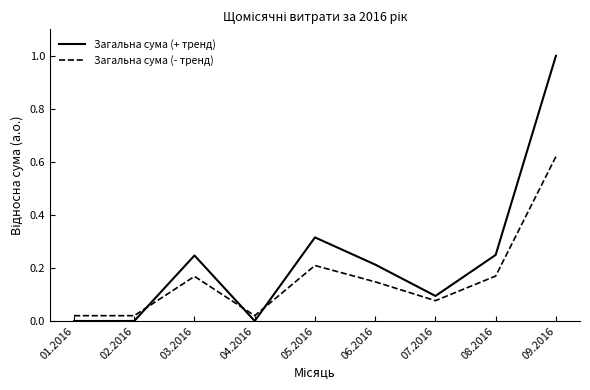

How many lines are shown in the chart?

2